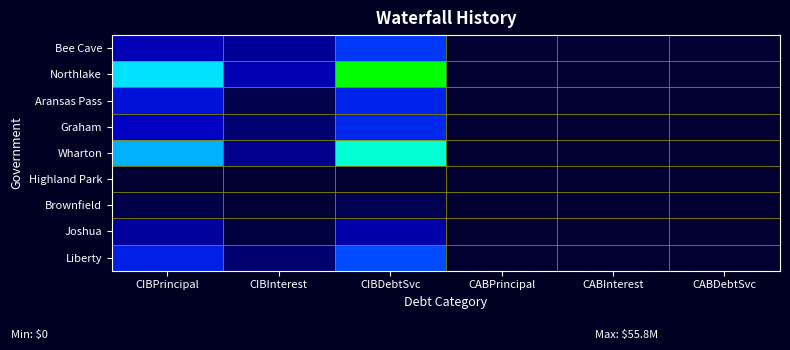

Which series has the largest range (max minus min)?

Northlake